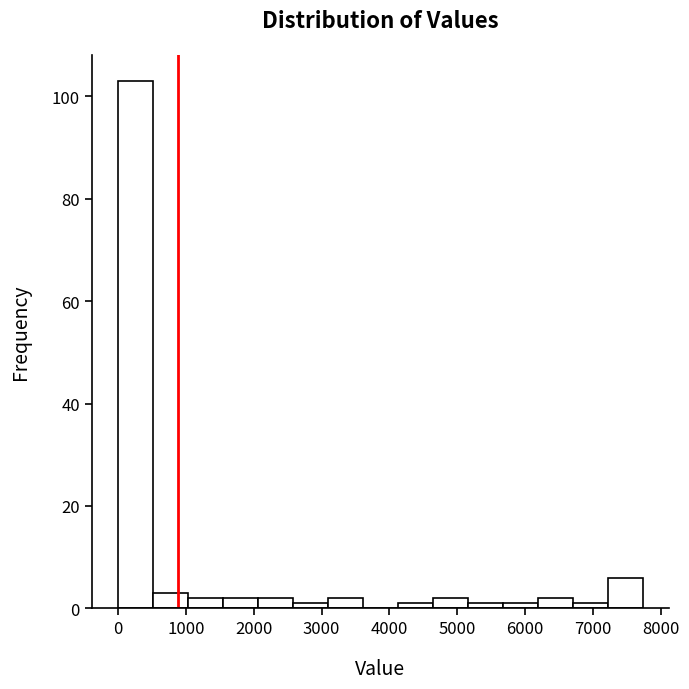

Which range on the x-axis has the tallest bar?

0 to 500